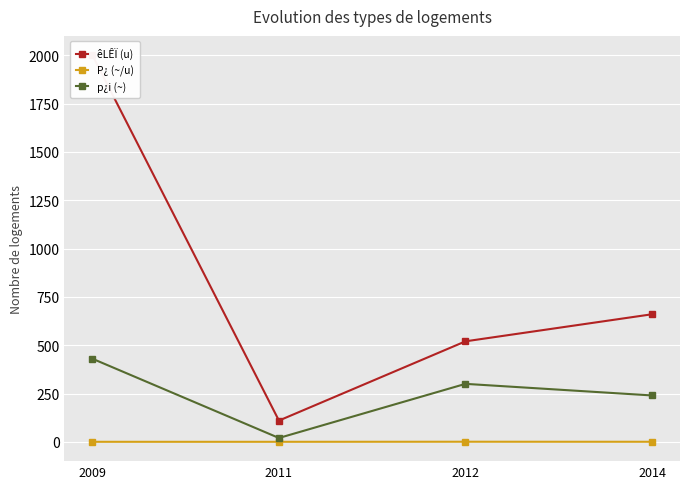

How many interior local peaks does the P¿ (~/u) series have?

1